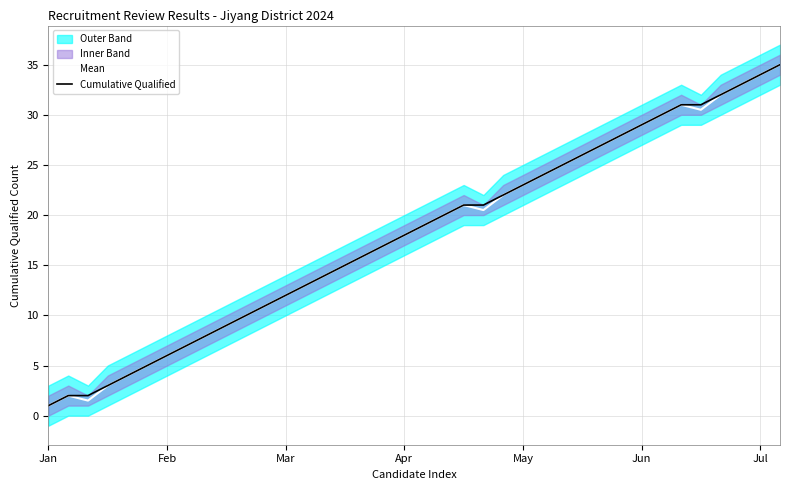

What value does the Cumulative Qualified series have at 31?

30.0